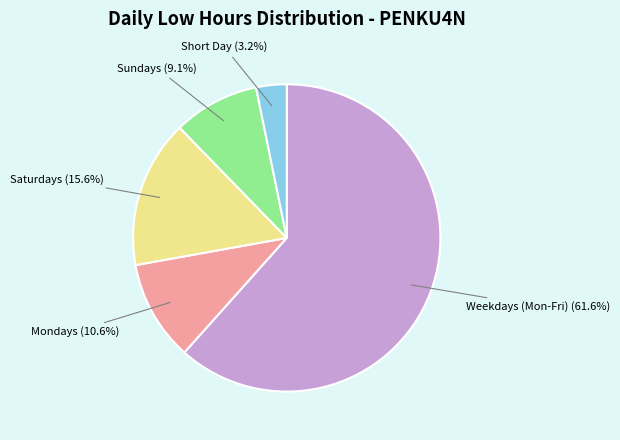

Is there any slice that represents more than half of the pie?

Yes